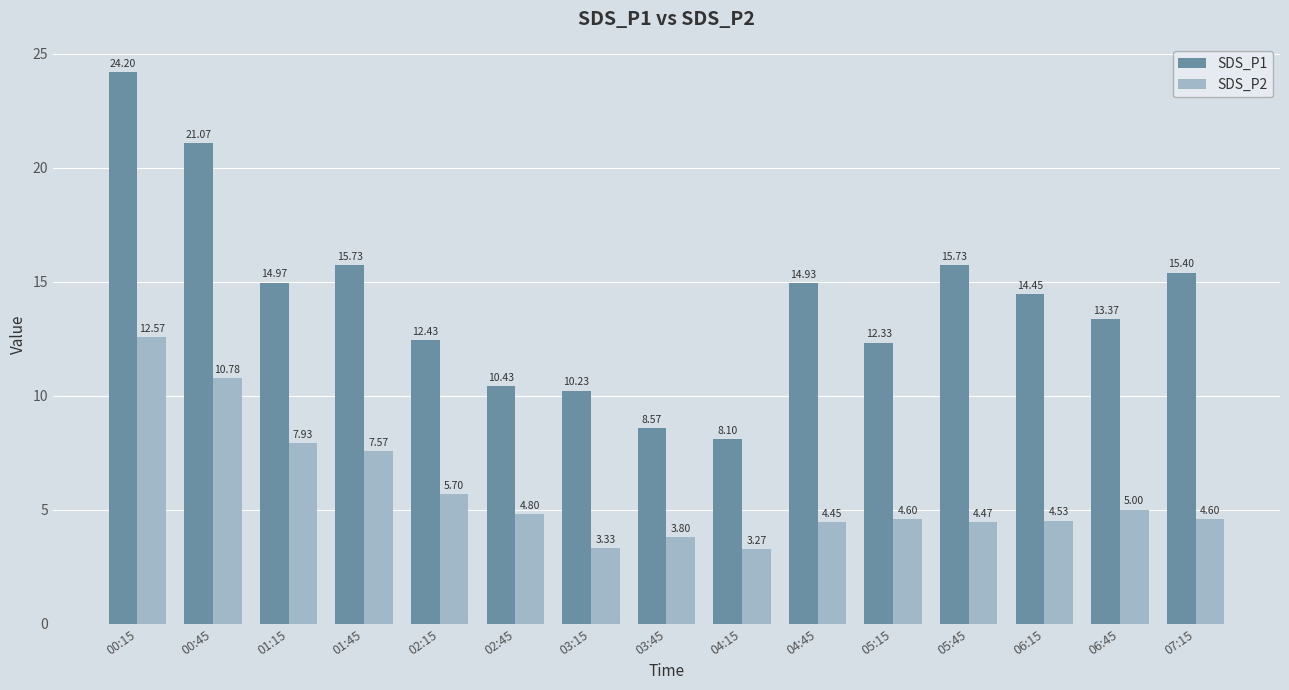

What is the value of the SDS_P1 bar at the 6th from the left?

10.4